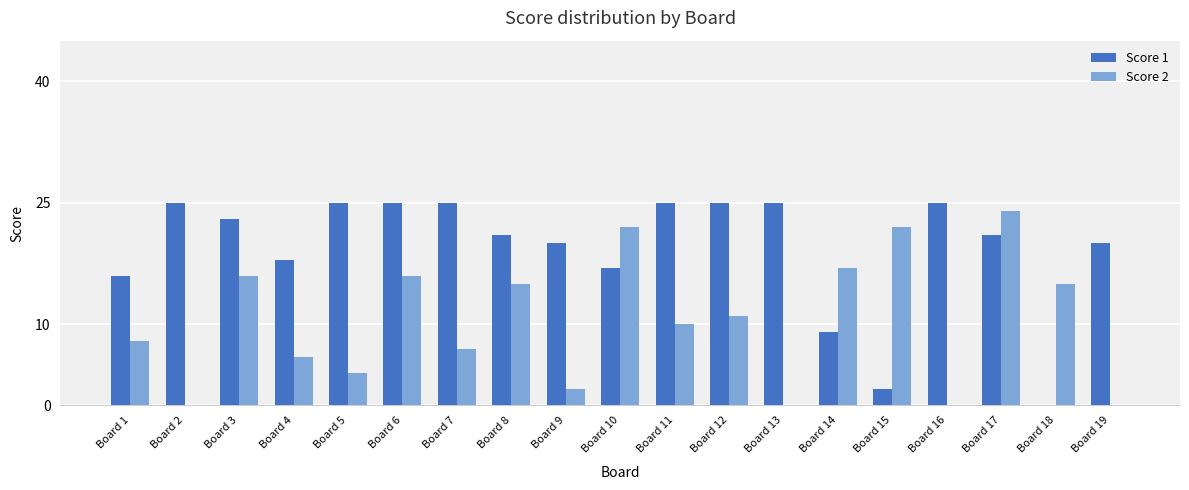

What is the sum of all Score 1 values?

367